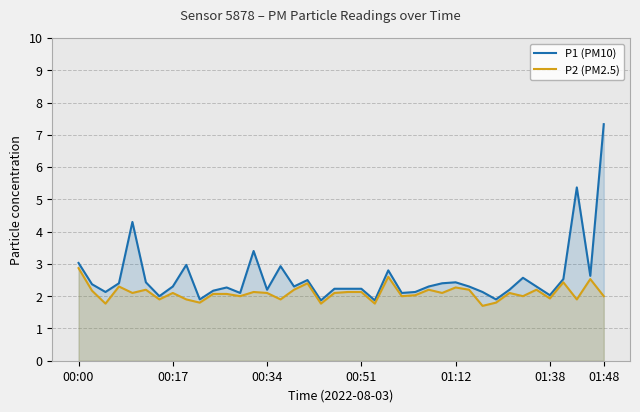

What is the spread (max minus min) of values at 15?

1.0